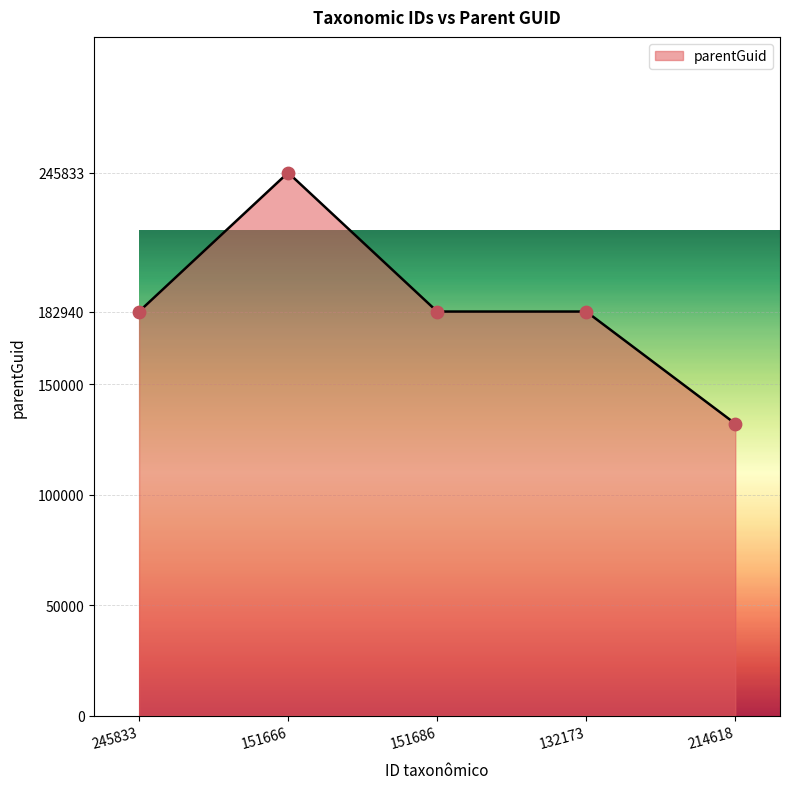

Between 151666 and 132173, which is larger?

151666